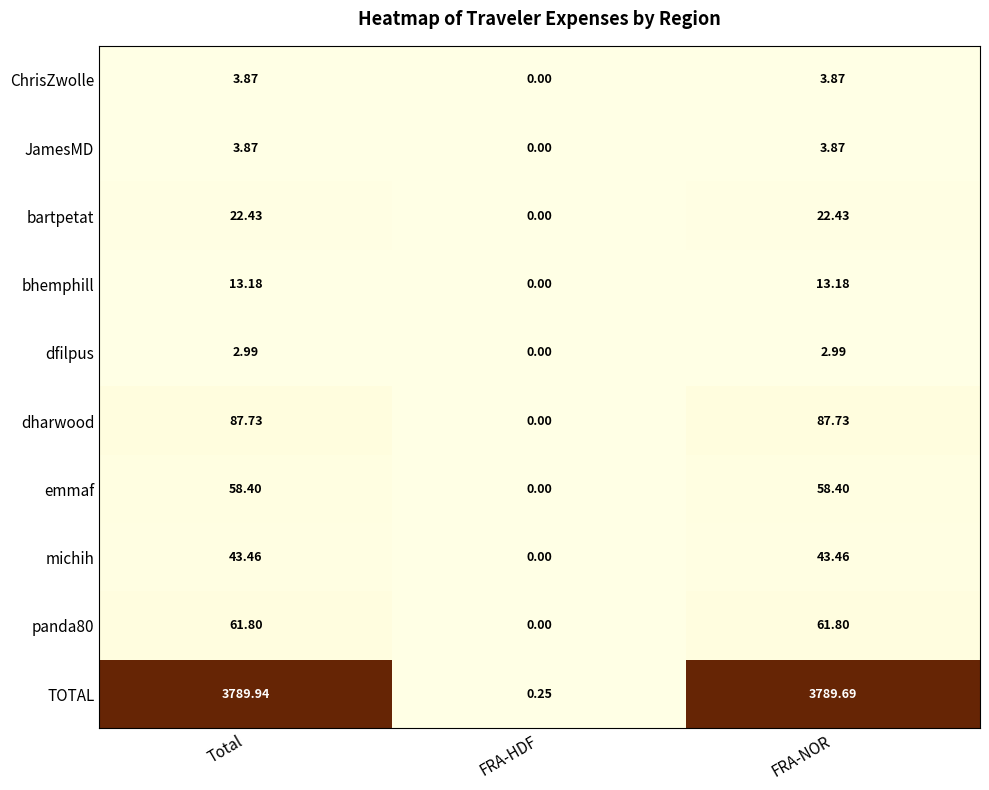

Is the value of bartpetat at Total greater than the value of dfilpus at Total?

Yes